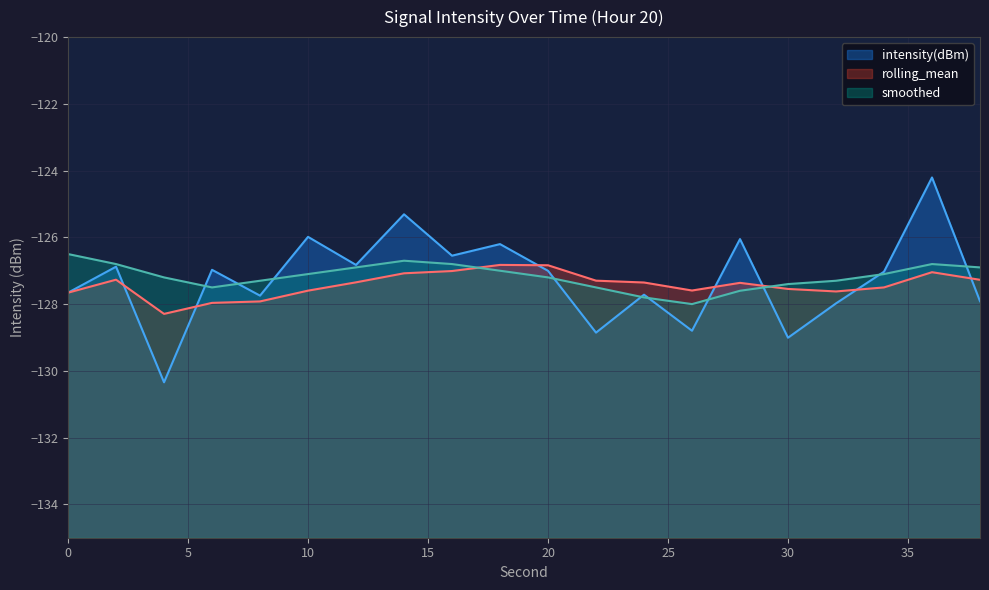

Reading left to right, extract all data points from this chart.

intensity(dBm): -127.7	-126.9	-130.3	-127.0	-127.7	-126.0	-126.8	-125.3	-126.5	-126.2	-127.0	-128.9	-127.7	-128.8	-126.1	-129.0	-128.0	-127.0	-124.2	-127.9
rolling_mean: -127.7	-127.3	-128.3	-128.0	-127.9	-127.6	-127.3	-127.1	-127.0	-126.8	-126.8	-127.3	-127.4	-127.6	-127.4	-127.5	-127.6	-127.5	-127.0	-127.3
smoothed: -126.5	-126.8	-127.2	-127.5	-127.3	-127.1	-126.9	-126.7	-126.8	-127.0	-127.2	-127.5	-127.8	-128.0	-127.6	-127.4	-127.3	-127.1	-126.8	-126.9